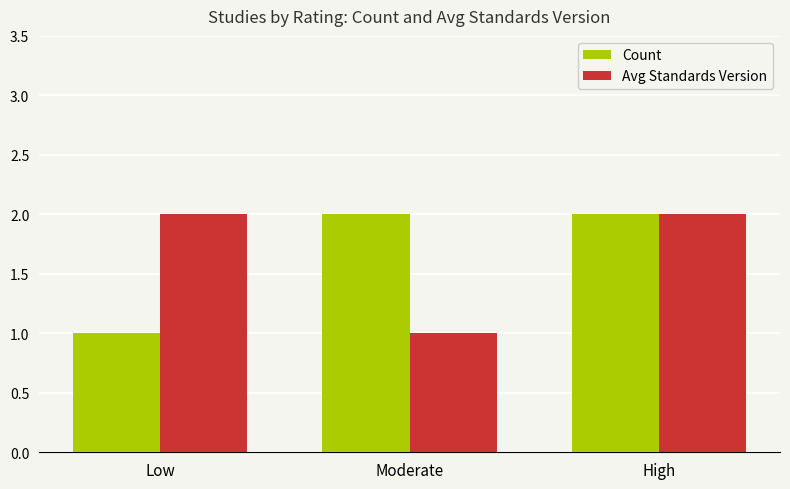

At Moderate, list the series in order from largest to smallest.

Count, Avg Standards Version